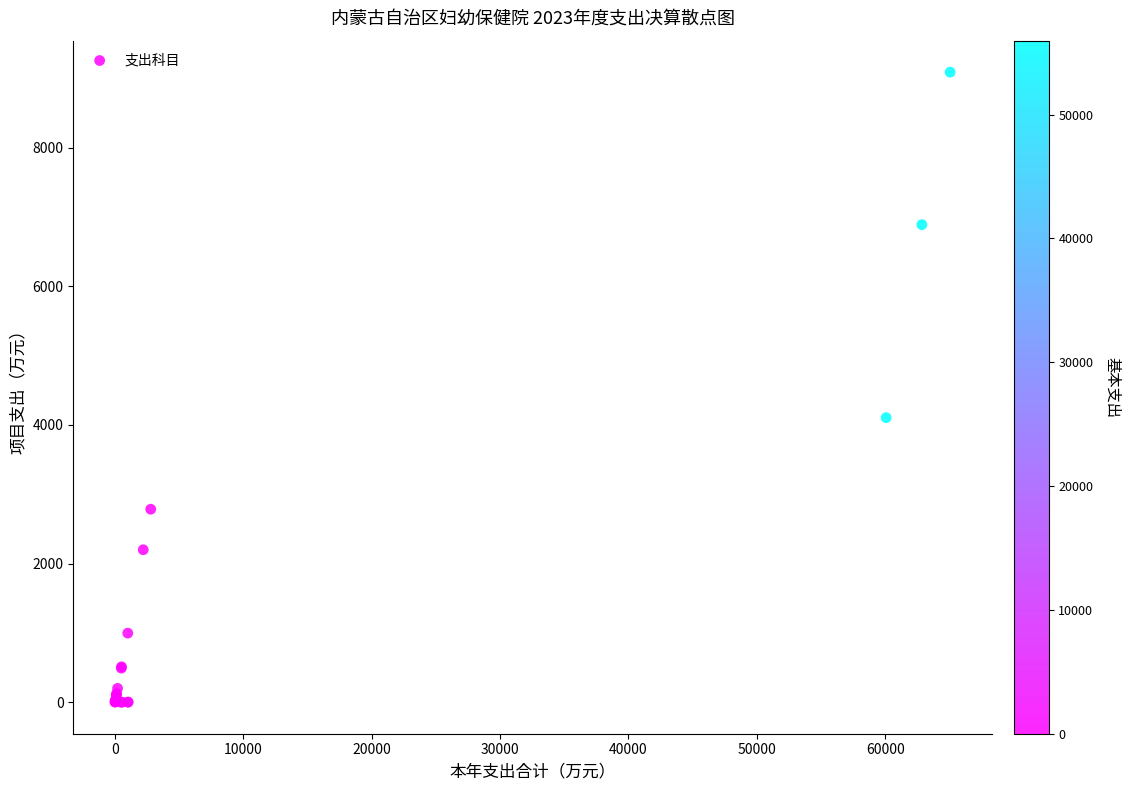

What Y value in the scatter plot is closest to 4543?

4104.0